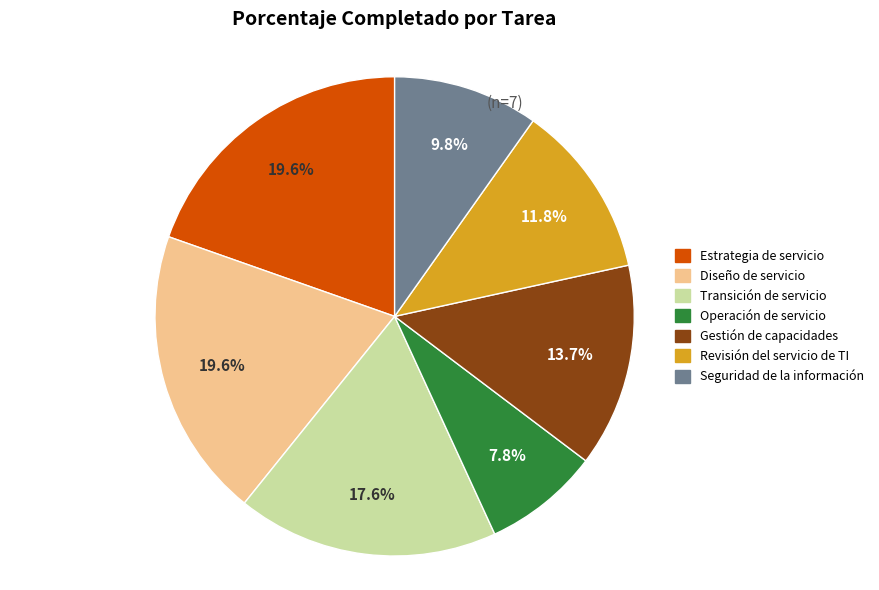

Count the number of slices in the pie.

7